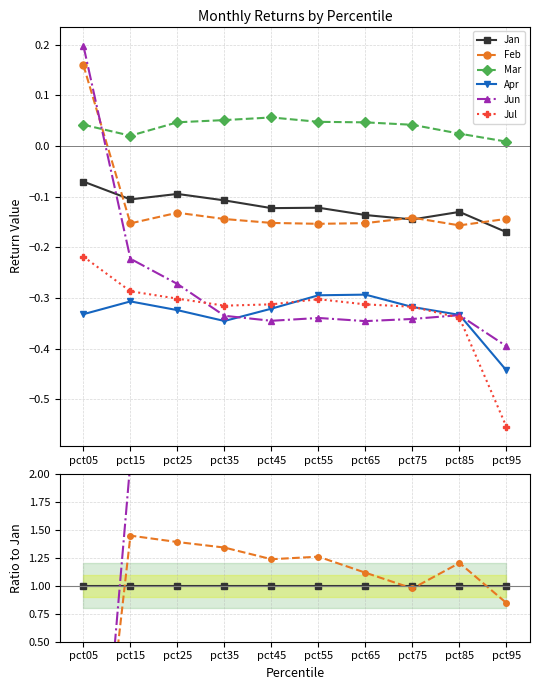

What is the greatest value displayed?

4.7